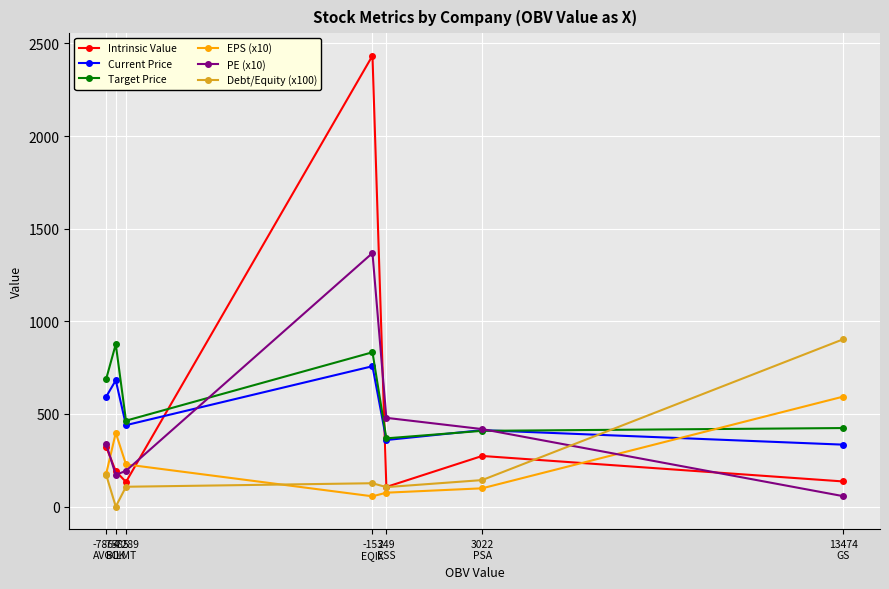

How many values in the Target Price series exceed 463?

4